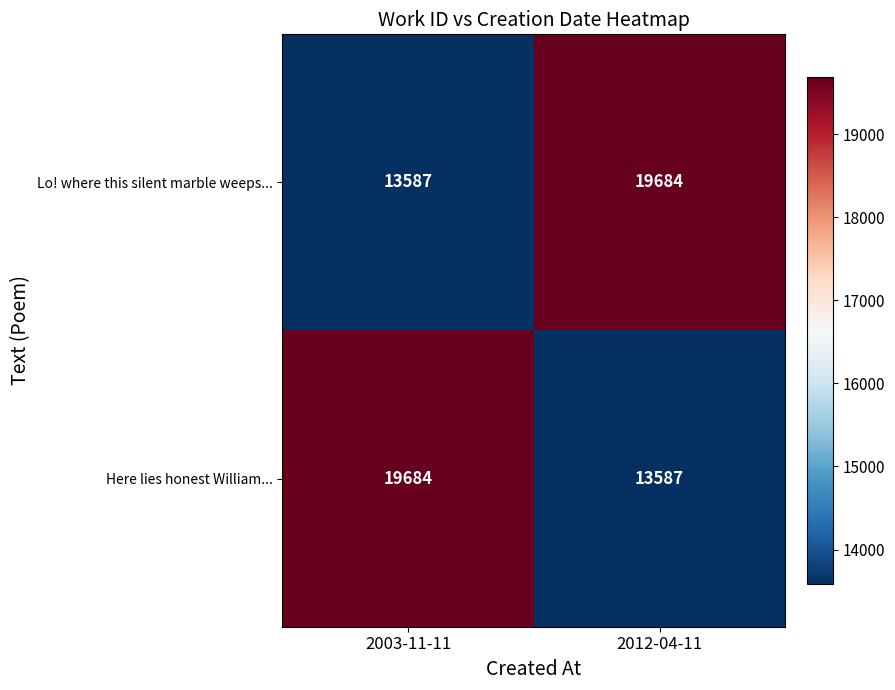

What is the spread (max minus min) of values at 2012-04-11?

6097